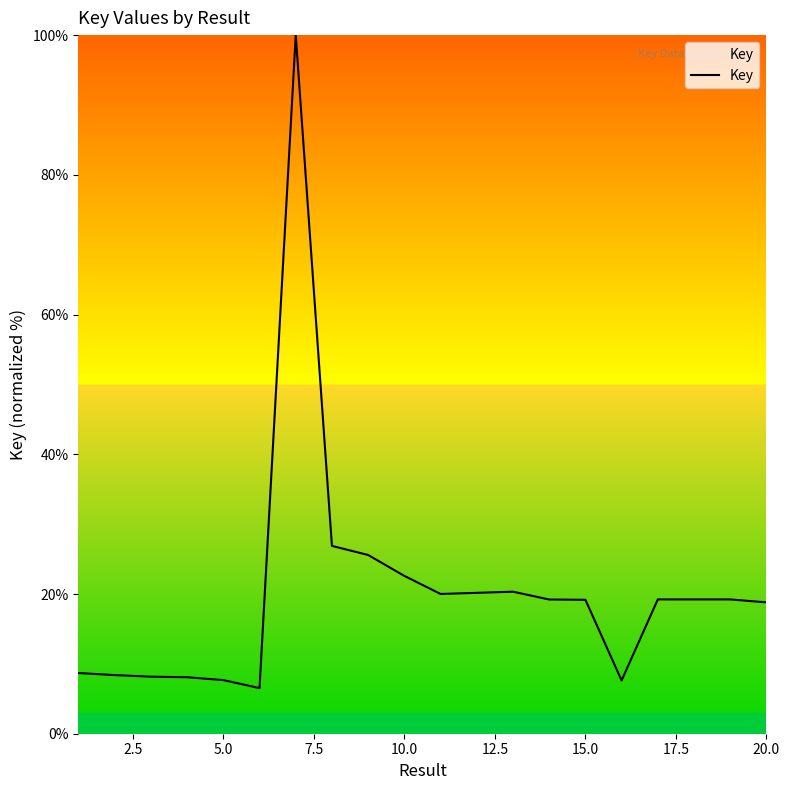

What is the maximum value shown in the chart?

100.0